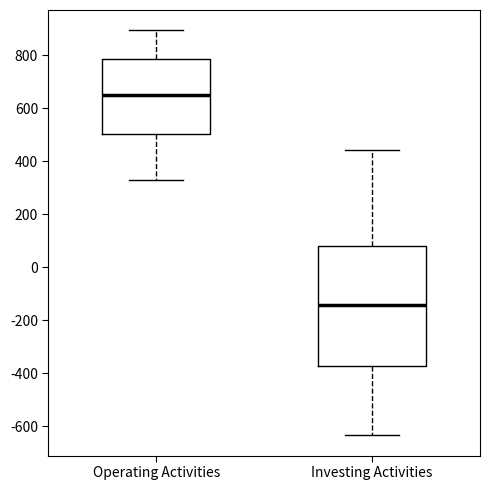

Reading left to right, read every box against the y-axis: the position of its median line, the range the box covers, and the ends of its whiskers. The values are not printed on the chart, so give them approximately, as read against the axis.

Operating Activities: median 660, box 500 to 780, whiskers 340 to 900
Investing Activities: median -140, box -380 to 80, whiskers -640 to 440